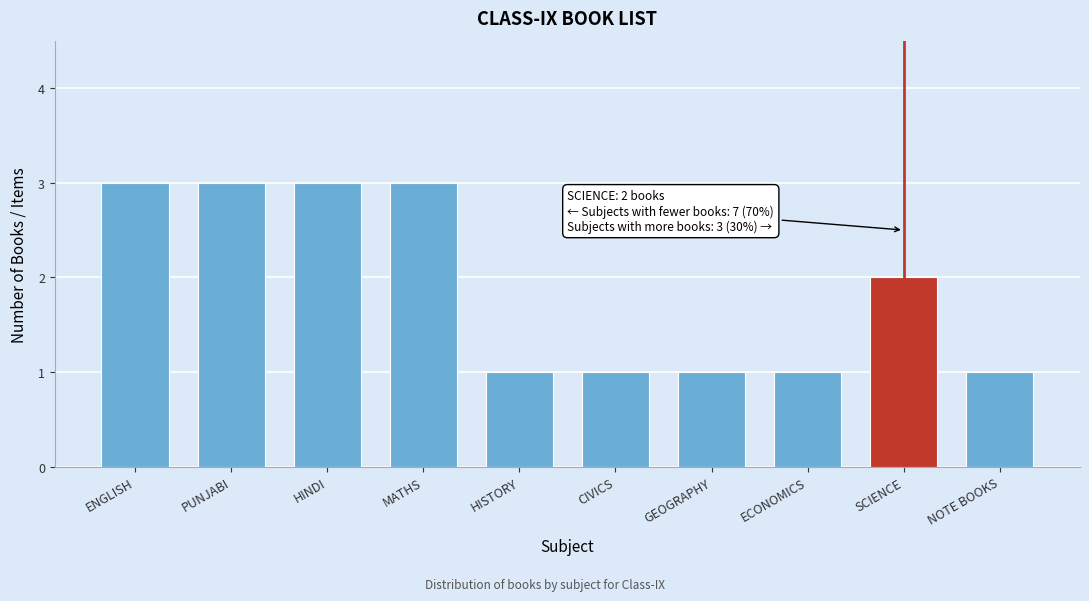

Reading left to right, list all the values displayed in this chart.

ENGLISH=3	PUNJABI=3	HINDI=3	MATHS=3	HISTORY=1	CIVICS=1	GEOGRAPHY=1	ECONOMICS=1	SCIENCE=2	NOTE BOOKS=1